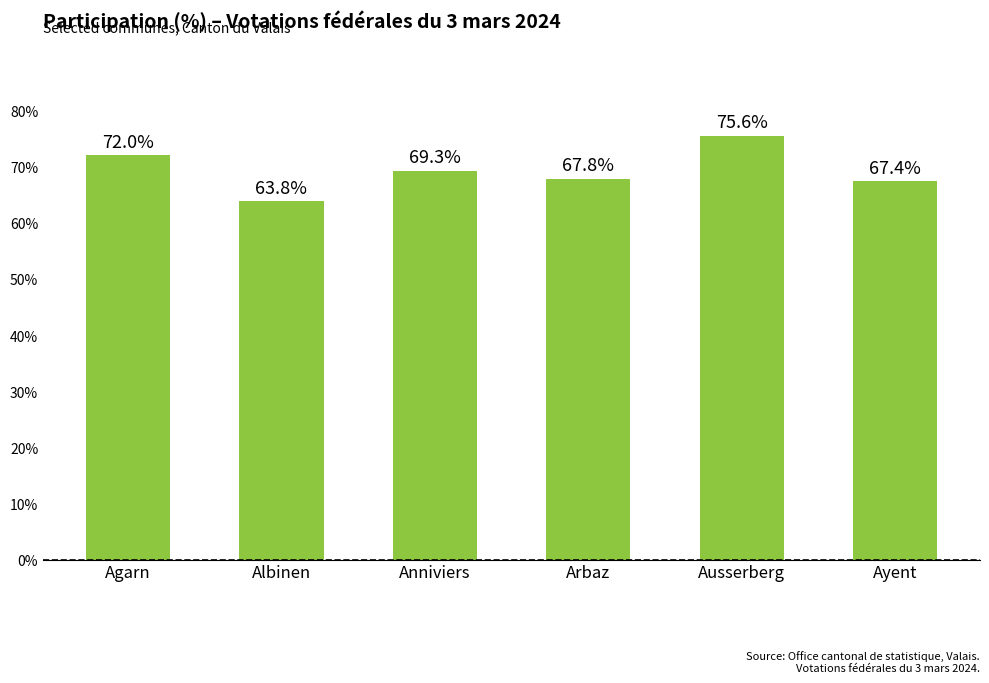

Rank the categories by value from lowest to highest.

Albinen, Ayent, Arbaz, Anniviers, Agarn, Ausserberg